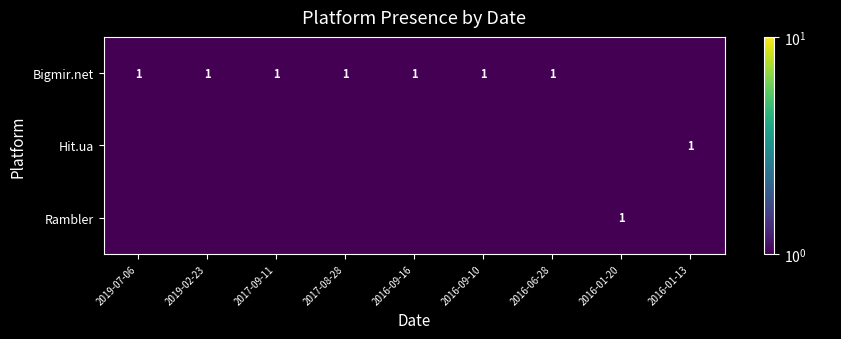

Is it true that Bigmir.net equals 1.4 at 2017-09-11?

False